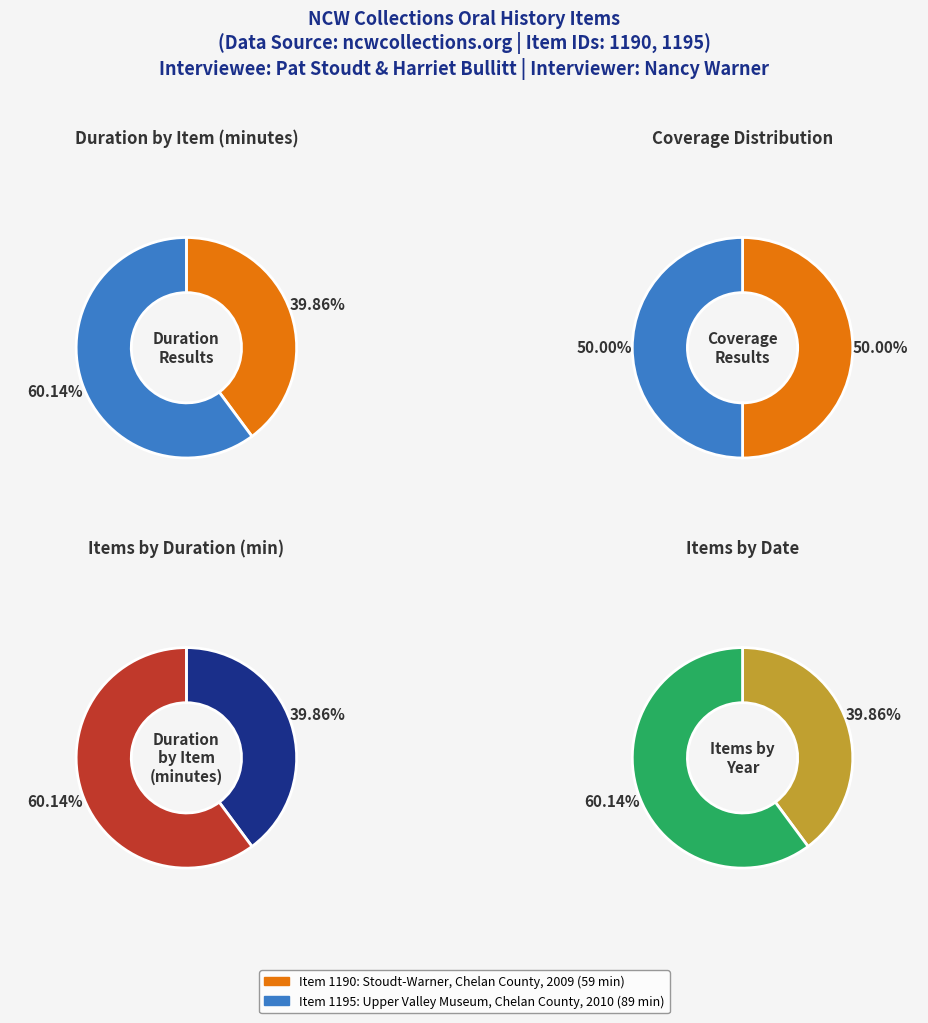

True or false: 1 accounts for 62% of the total.

False